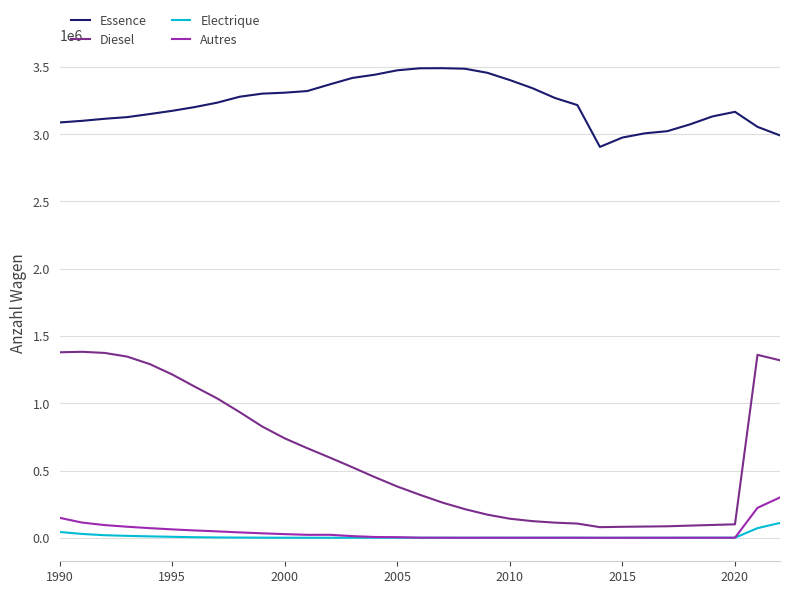

Does the chart display data point markers on the line(s)?

No